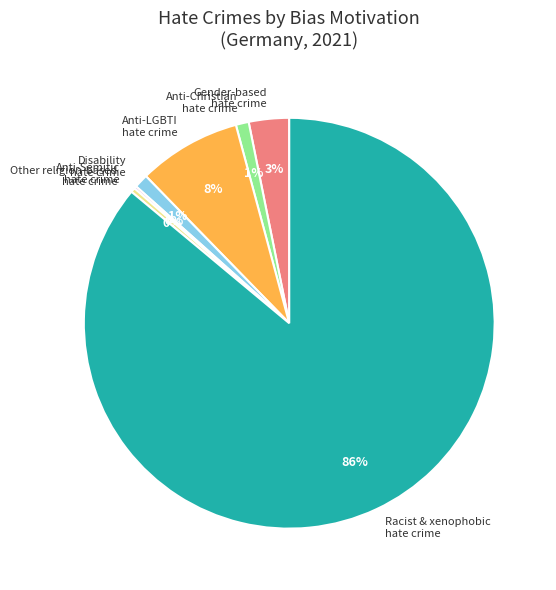

Does any single category account for the majority?

Yes